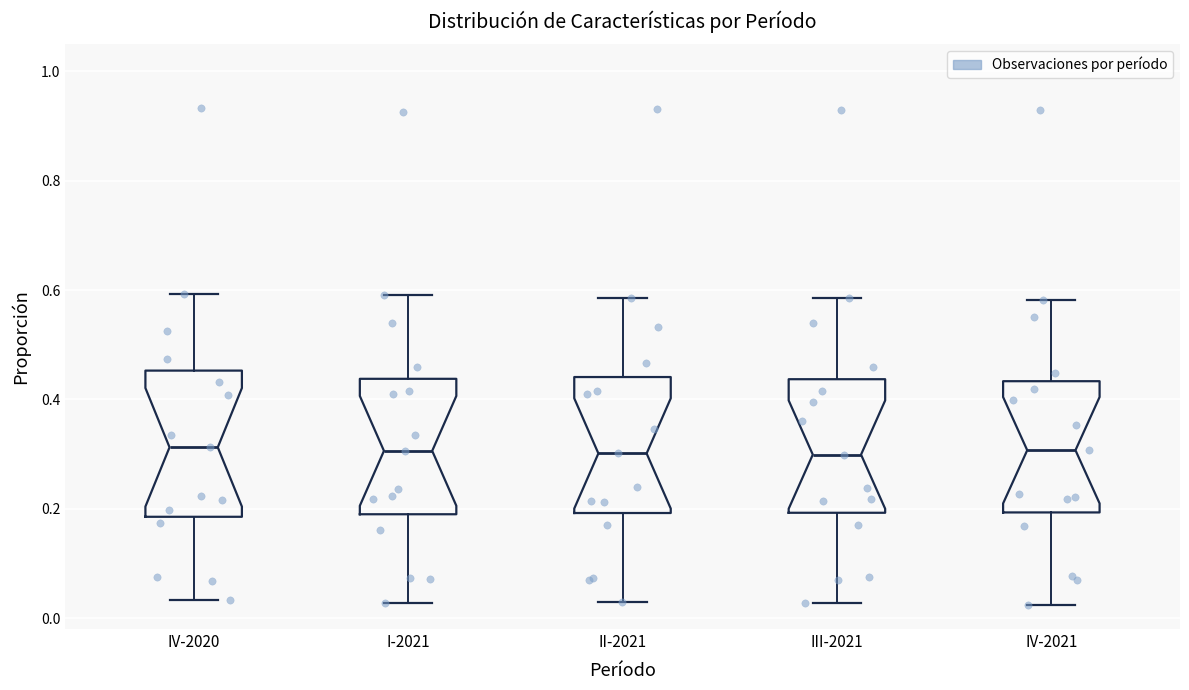

Reading left to right, transcribe this box plot: for each box, give where its median line is, the range the box spans, and where its two whiskers end, as read against the y-axis. The values are not printed on the chart, so give them approximately, as read against the axis.

IV-2020: median 0.32, box 0.18 to 0.46, whiskers 0.04 to 0.60
I-2021: median 0.30, box 0.18 to 0.44, whiskers 0.02 to 0.60
II-2021: median 0.30, box 0.20 to 0.44, whiskers 0.02 to 0.58
III-2021: median 0.30, box 0.20 to 0.44, whiskers 0.02 to 0.58
IV-2021: median 0.30, box 0.20 to 0.44, whiskers 0.02 to 0.58